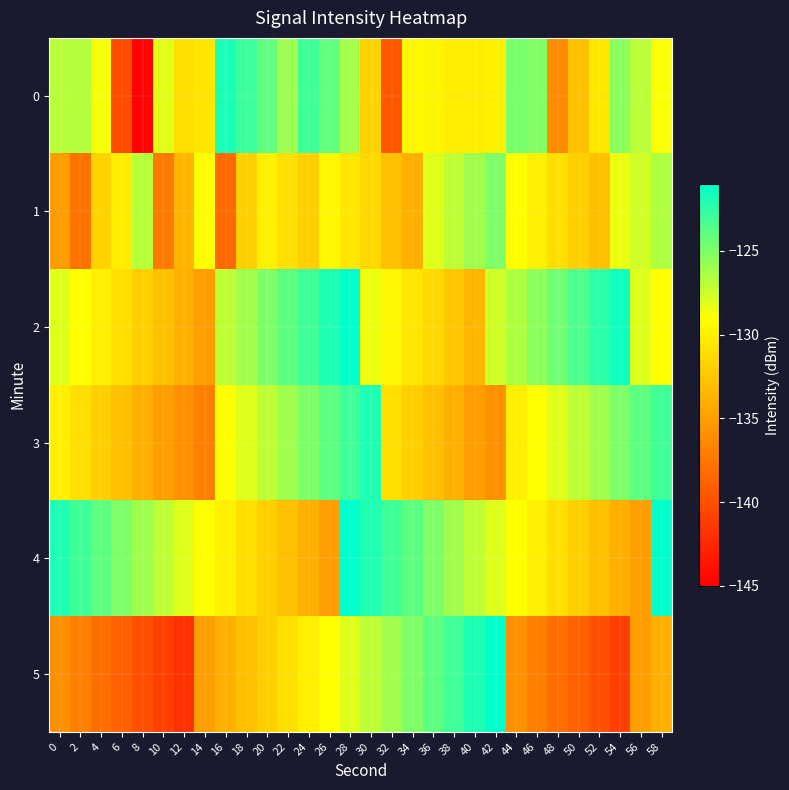

Which series changed the most between 30 and 54?

5